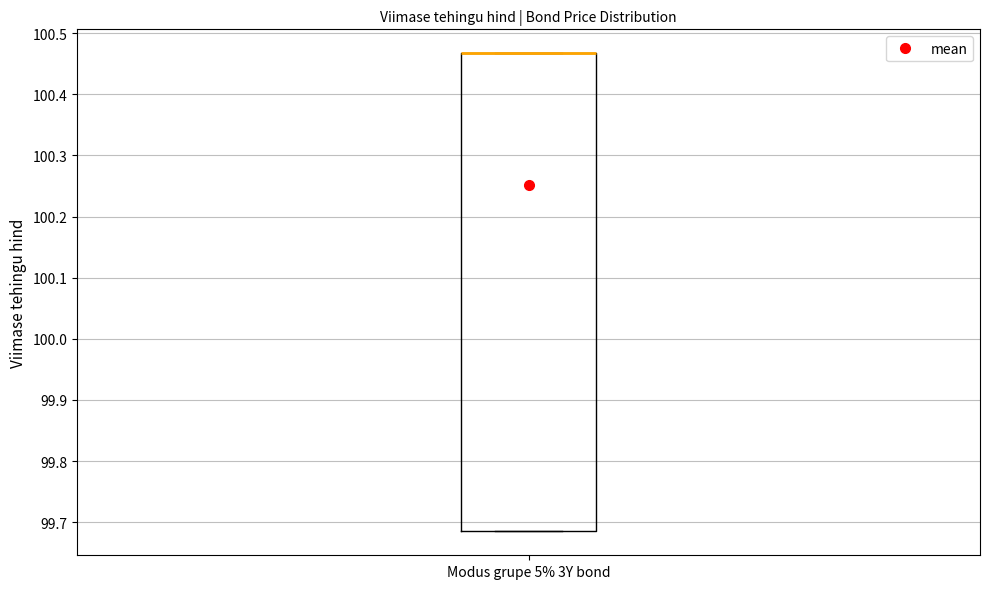

Where is the lower edge of the box for Modus grupe 5% 3Y bond on the y-axis? The values are not printed on the chart, so give them approximately, as read against the axis.

99.68